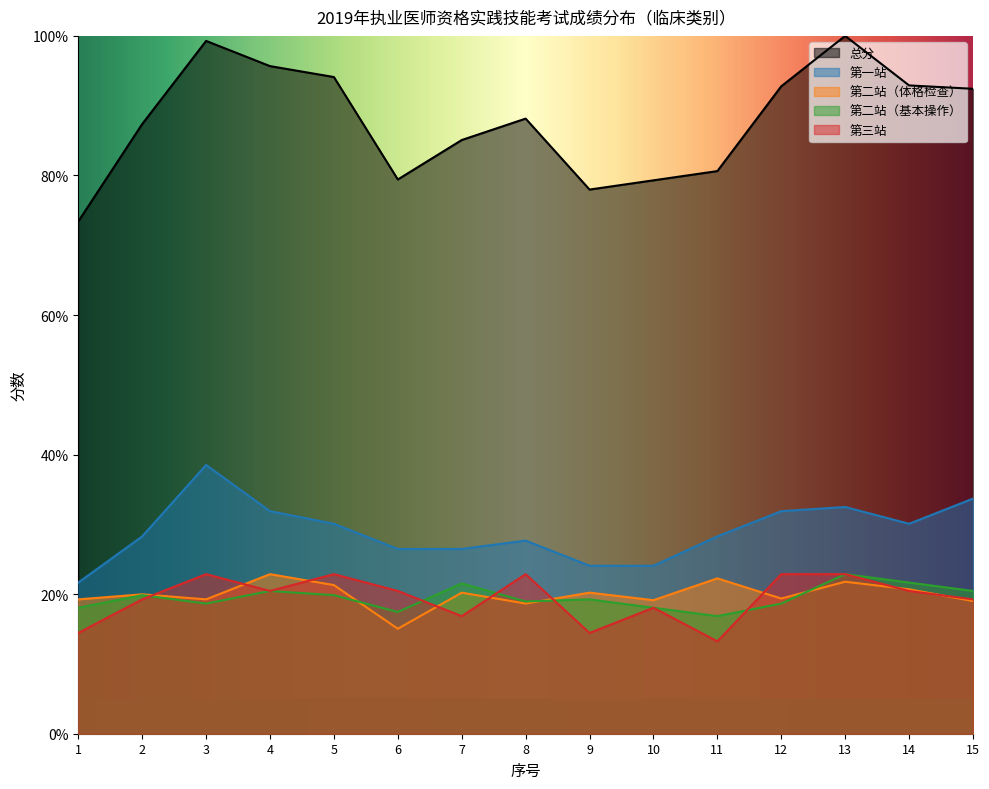

What are all the series names shown in the legend?

总分, 第一站, 第二站（体格检查）, 第二站（基本操作）, 第三站